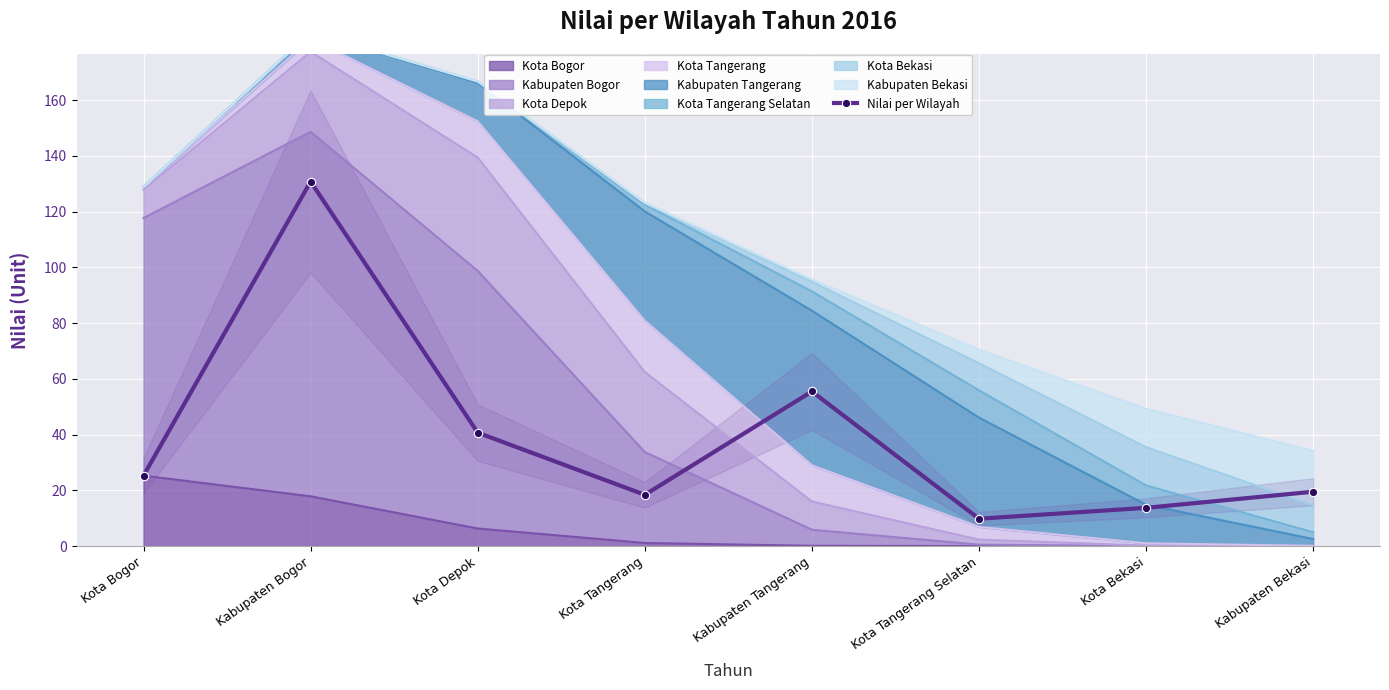

How many lines are shown in the chart?

1